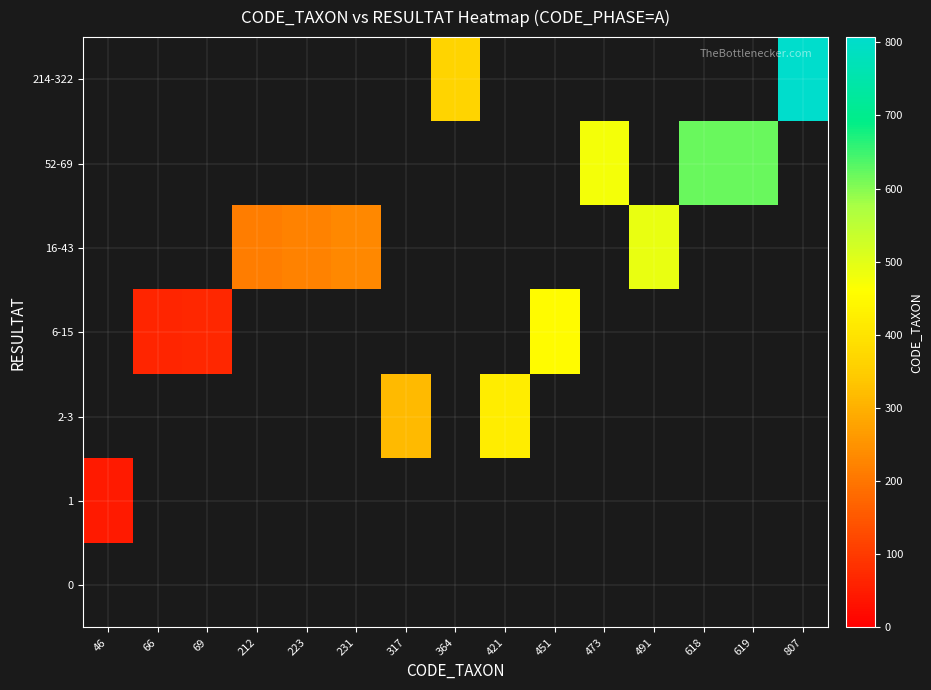

How many distinct data groups are displayed?

7